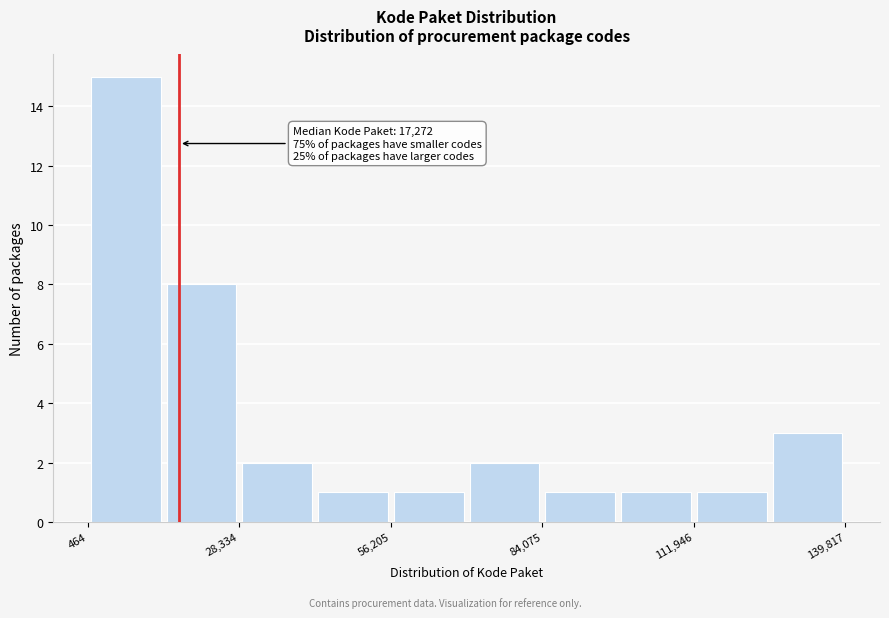

Around what value on the x-axis is the tallest bar? Give the approximate position of its centre, as read against the axis.

5000